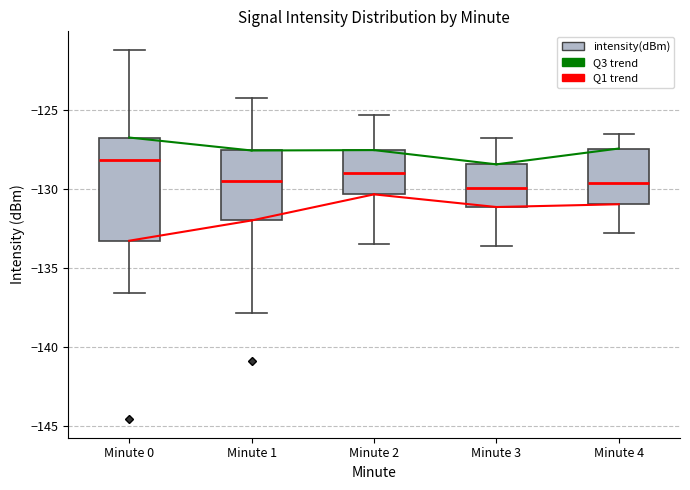

Reading left to right, transcribe this box plot: for each box, give where its median line is, the range the box spans, and where its two whiskers end, as read against the y-axis. The values are not printed on the chart, so give them approximately, as read against the axis.

Minute 0: median -128.0, box -133.5 to -127.0, whiskers -136.5 to -121.0
Minute 1: median -129.5, box -132.0 to -127.5, whiskers -138.0 to -124.5
Minute 2: median -129.0, box -130.5 to -127.5, whiskers -133.5 to -125.5
Minute 3: median -130.0, box -131.0 to -128.5, whiskers -133.5 to -127.0
Minute 4: median -129.5, box -131.0 to -127.5, whiskers -133.0 to -126.5